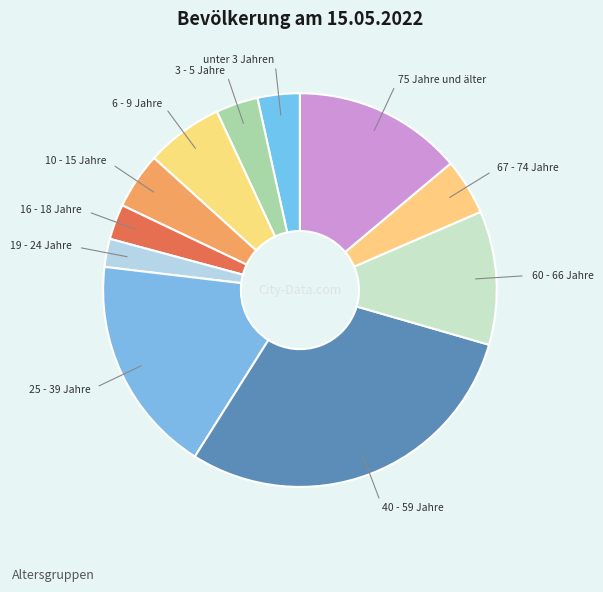

How many segments does this pie chart have?

11